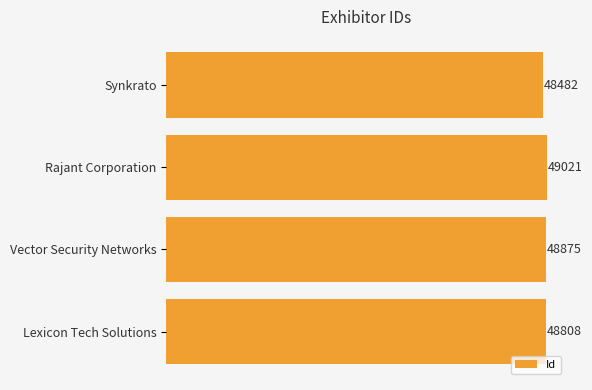

Reading bottom to top, extract all data points from this chart.

Lexicon Tech Solutions=48808	Vector Security Networks=48875	Rajant Corporation=49021	Synkrato=48482